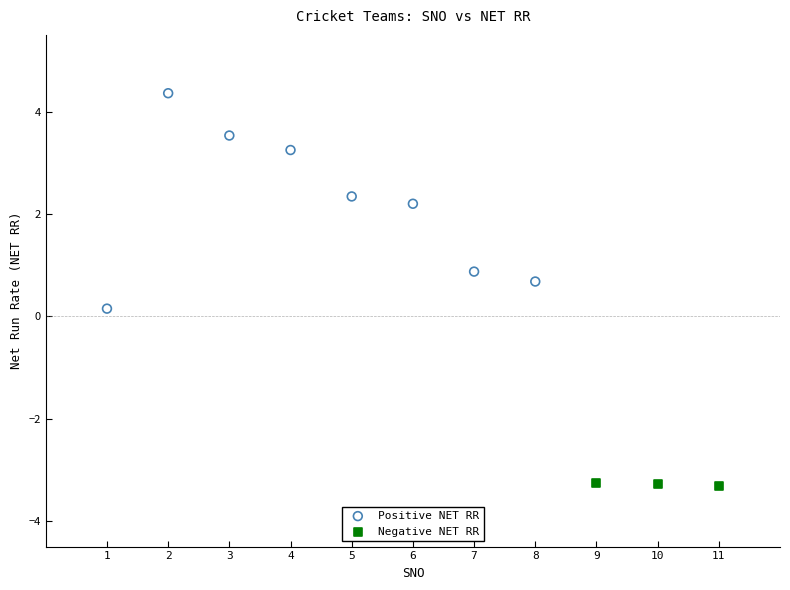

Which series has the largest Y range (max minus min)?

Positive NET RR